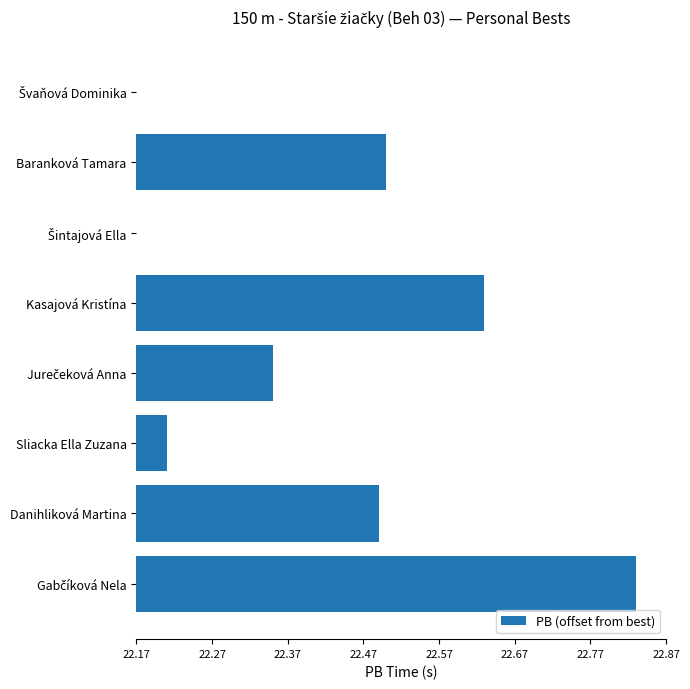

Are the bars grouped side by side (vs. stacked)?

No